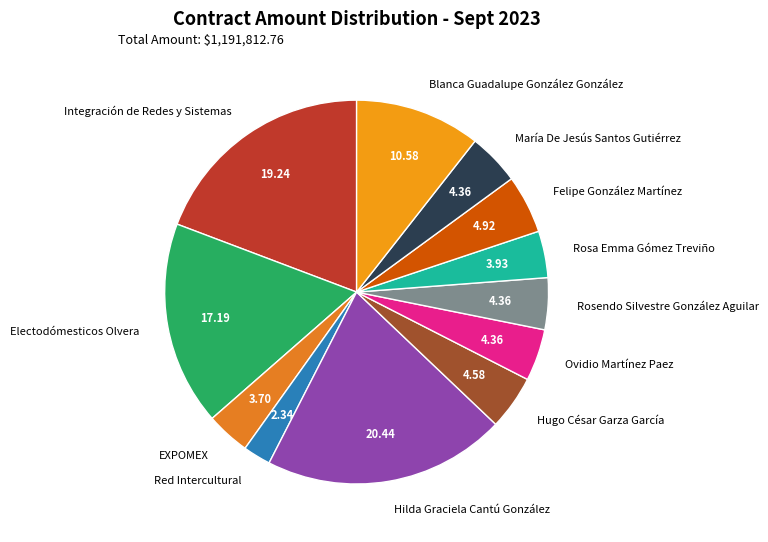

How many segments does this pie chart have?

12